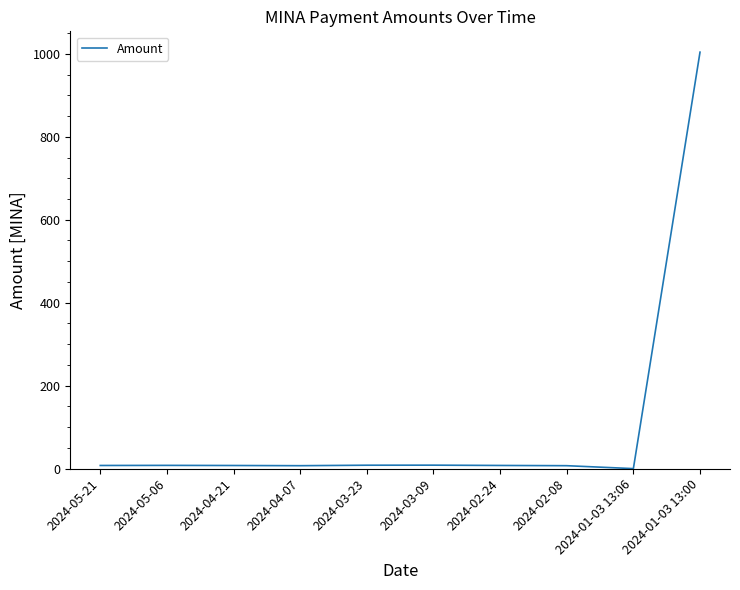

The value at 2024-04-07 is 7.0. True or false?

True